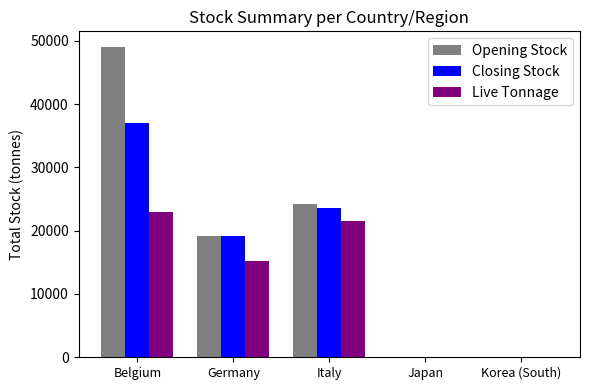

Which series has the widest spread of values?

Opening Stock